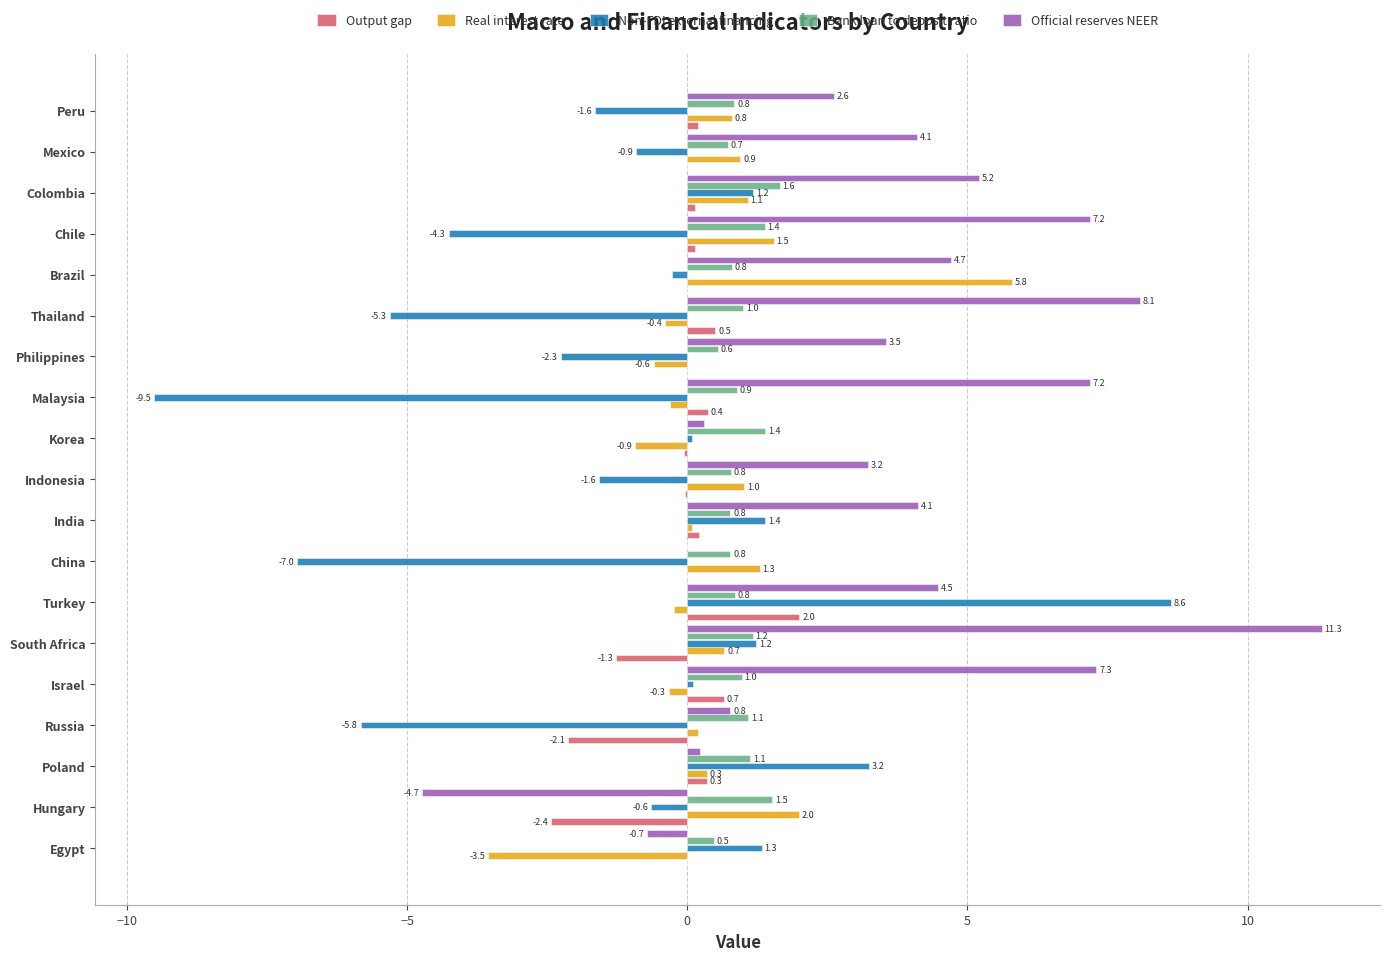

Is it true that Official reserves NEER equals 4.1 at Mexico?

True